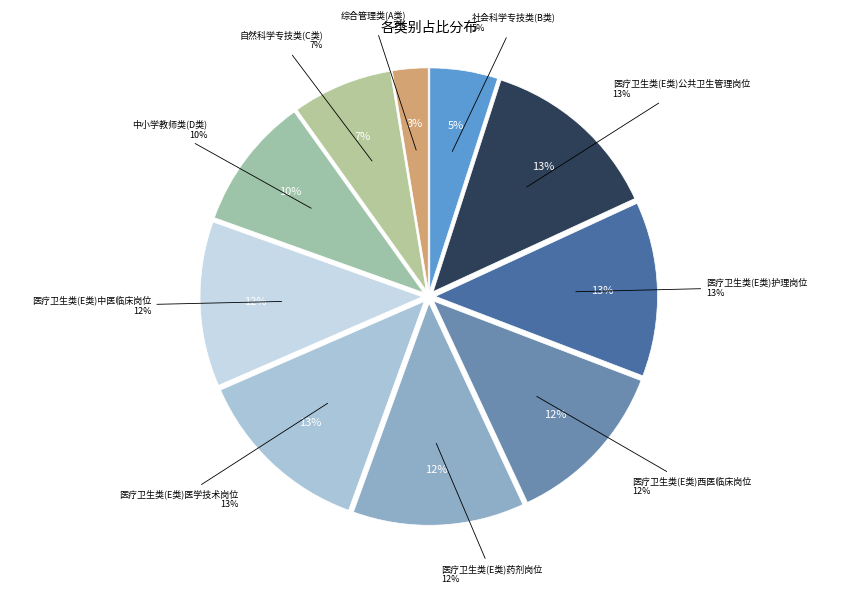

The 医疗卫生类(E类)护理岗位 slice represents 20% of the pie. True or false?

False